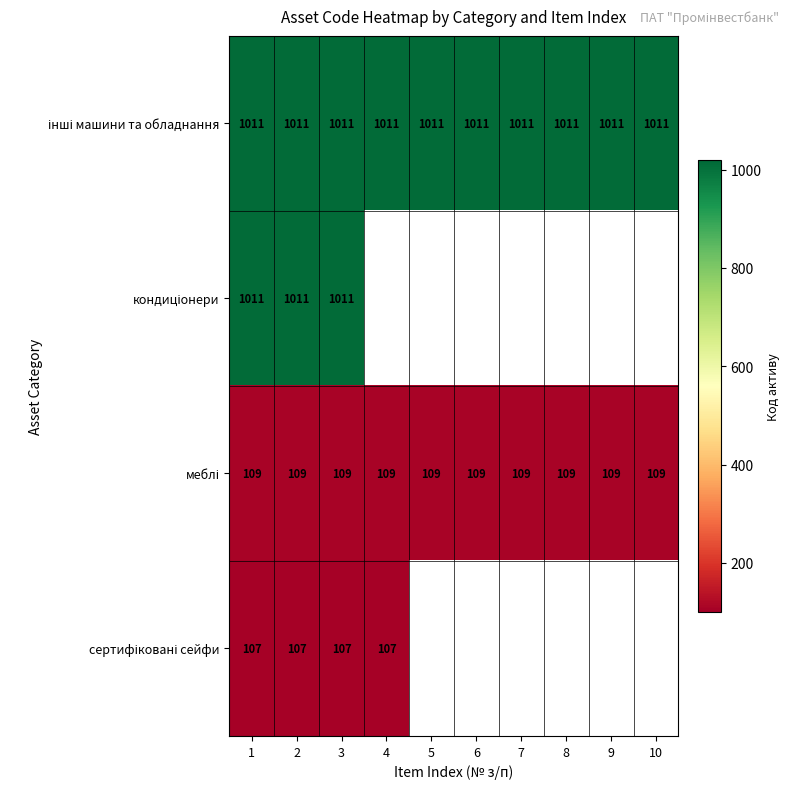

At which category is the sum across all series the highest?

1